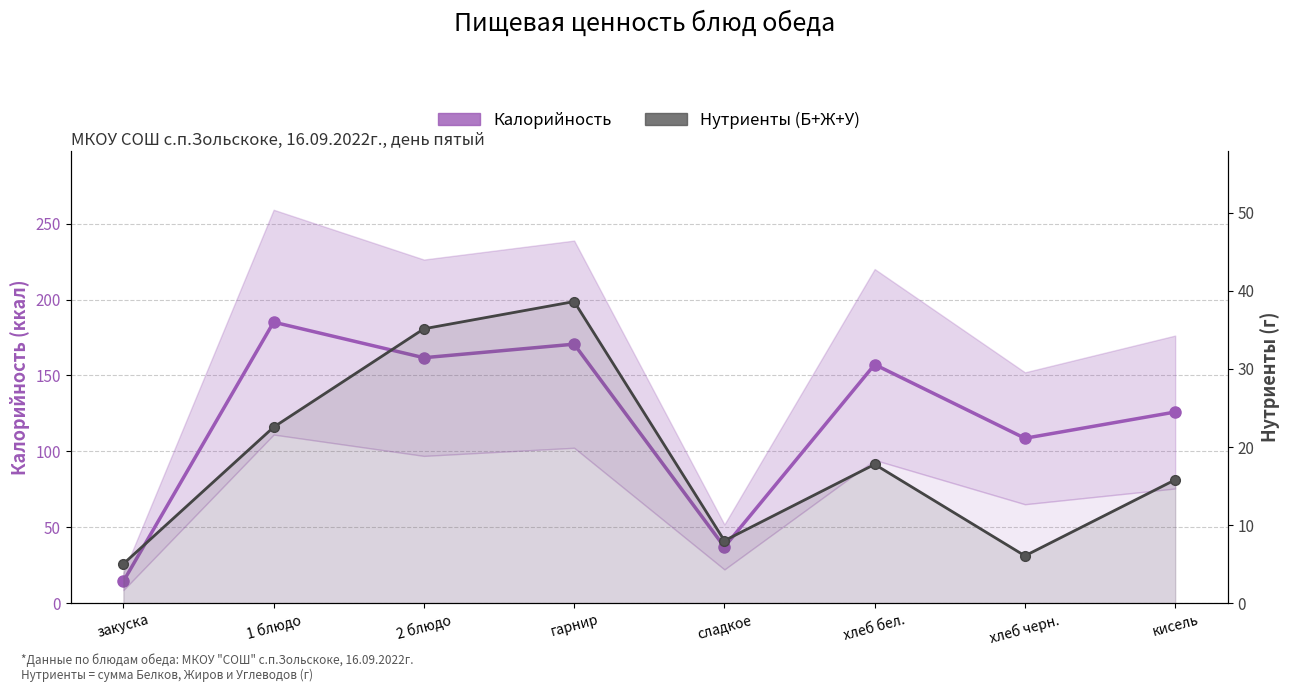

What is the sum of the Калорийность values at гарнир and 2 блюдо?

332.3